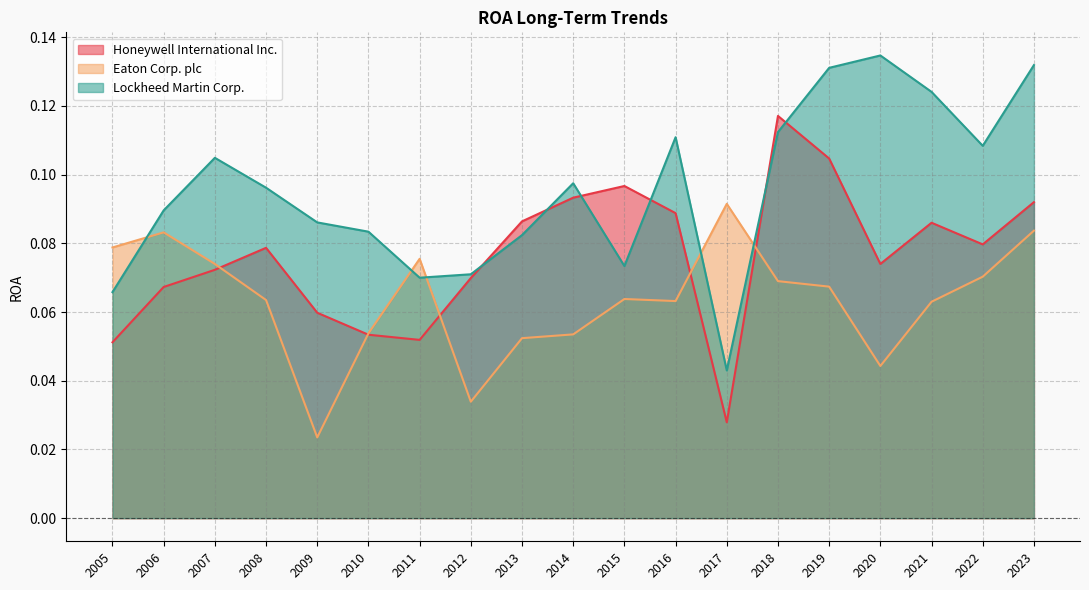

How many distinct data groups are displayed?

3